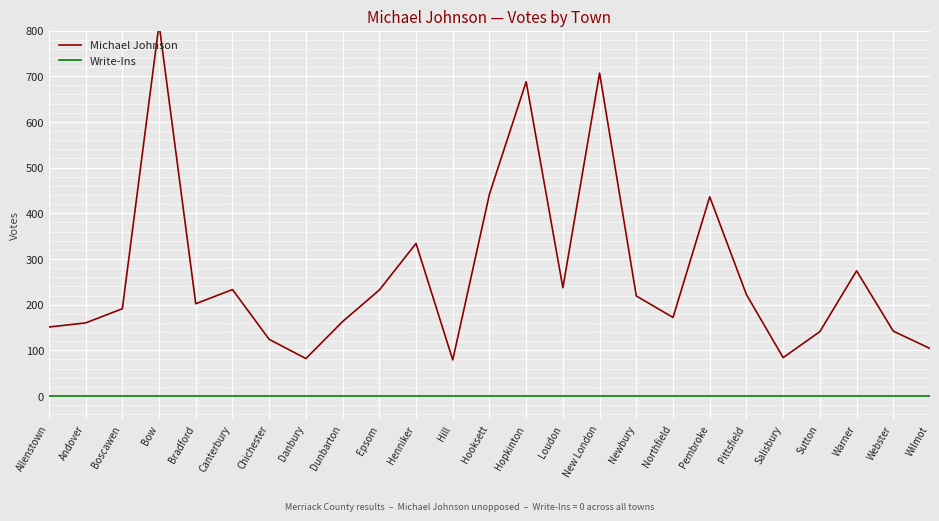

True or false: Michael Johnson and Write-Ins cross at least once.

False